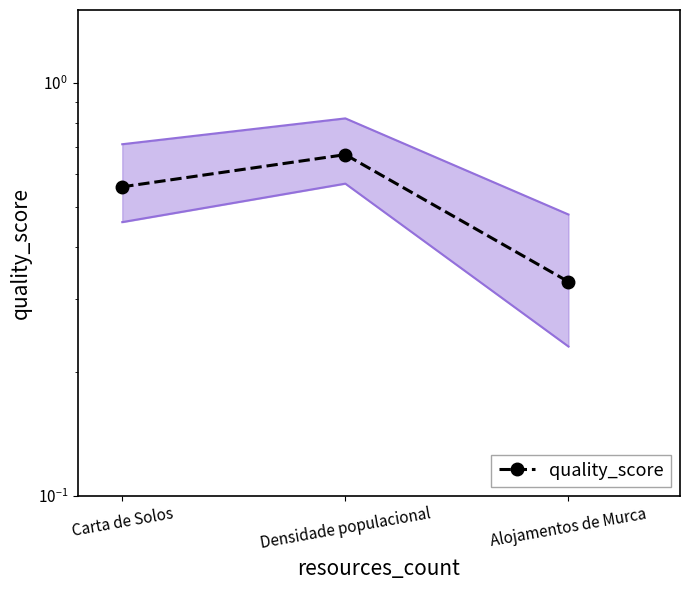

List the labels in order of value, smallest first.

Alojamentos de Murca, Carta de Solos, Densidade populacional